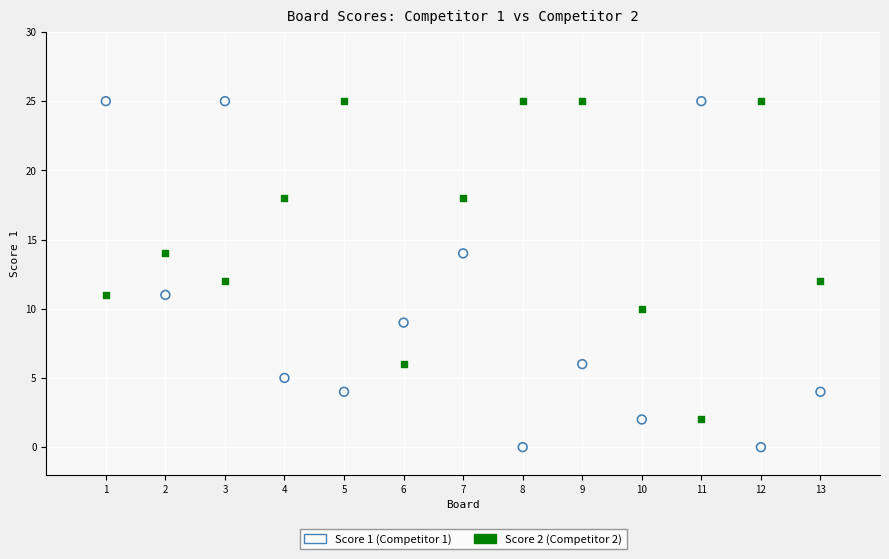

Across all data points, what is the range of X values (max minus min)?

12